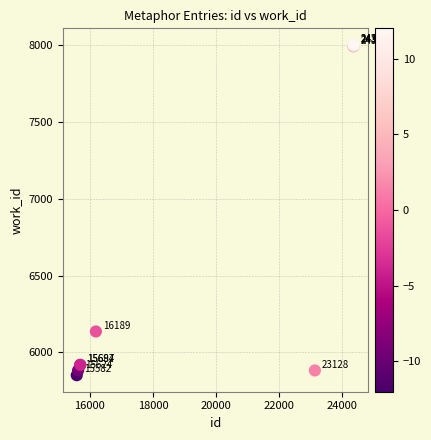

What Y value in the scatter plot is closest to 6927?

6136